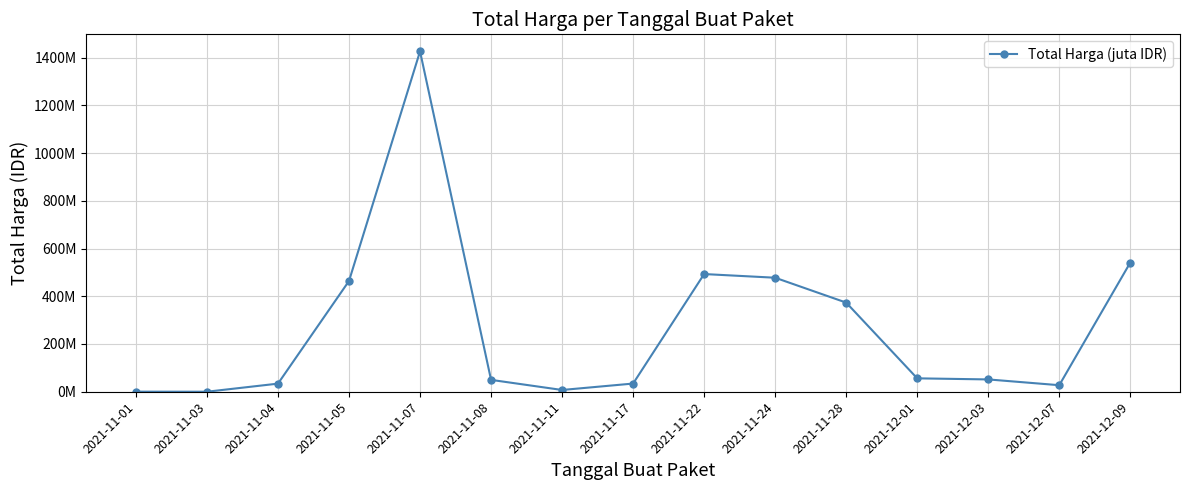

How many interior local peaks (higher than both neighbors) does the data have?

2